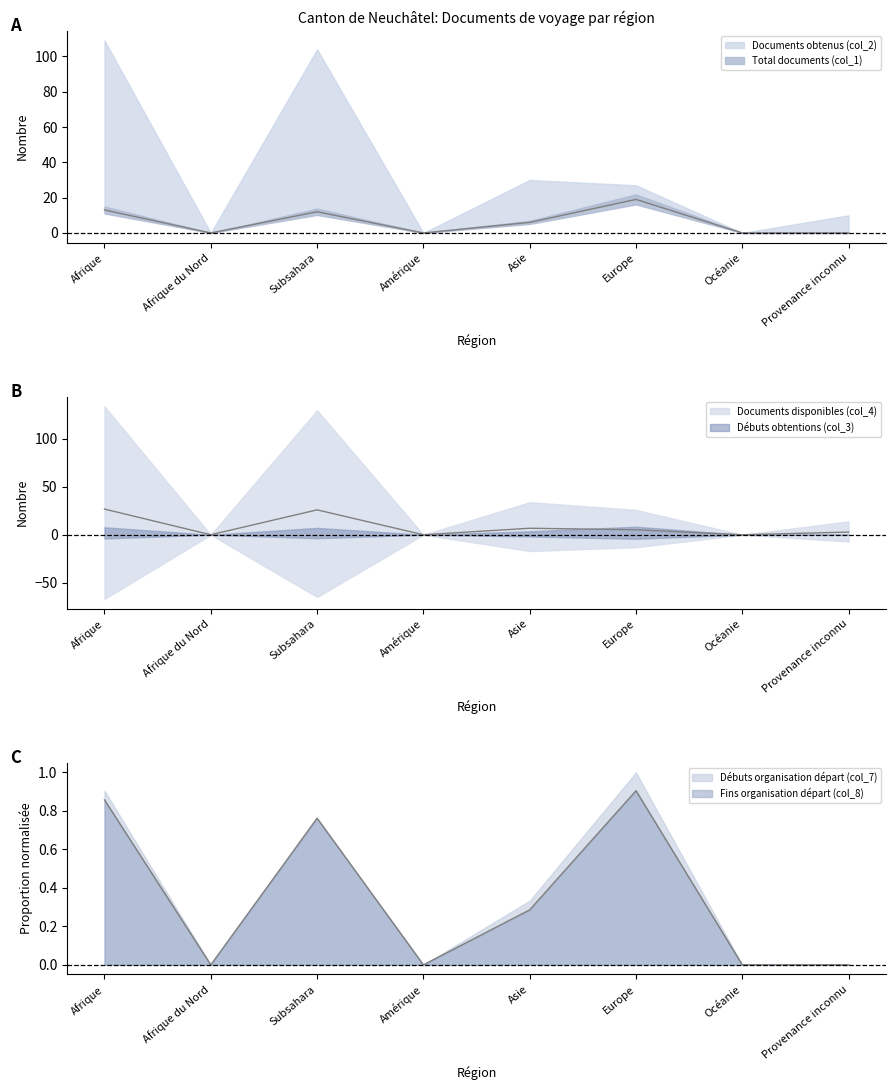

Is the value of Documents obtenus (col_2) at Provenance inconnu greater than the value of Débuts obtentions (col_3) at Subsahara?

Yes